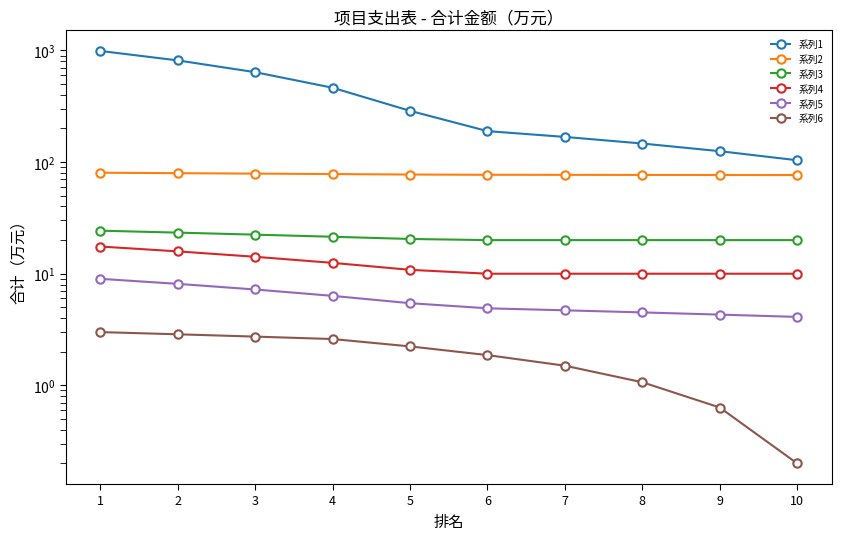

Which series changed the most between 5 and 9?

系列1